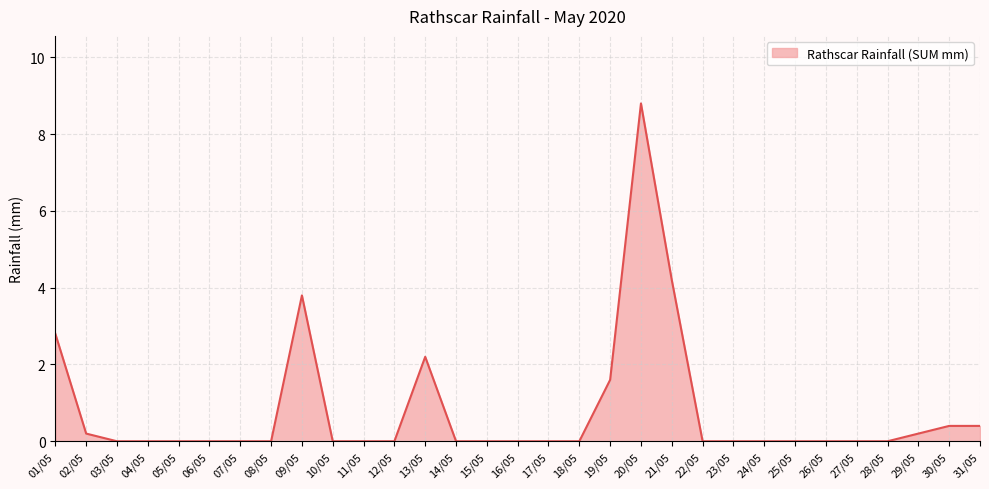

What is the approximate value at 21/05?

4.2